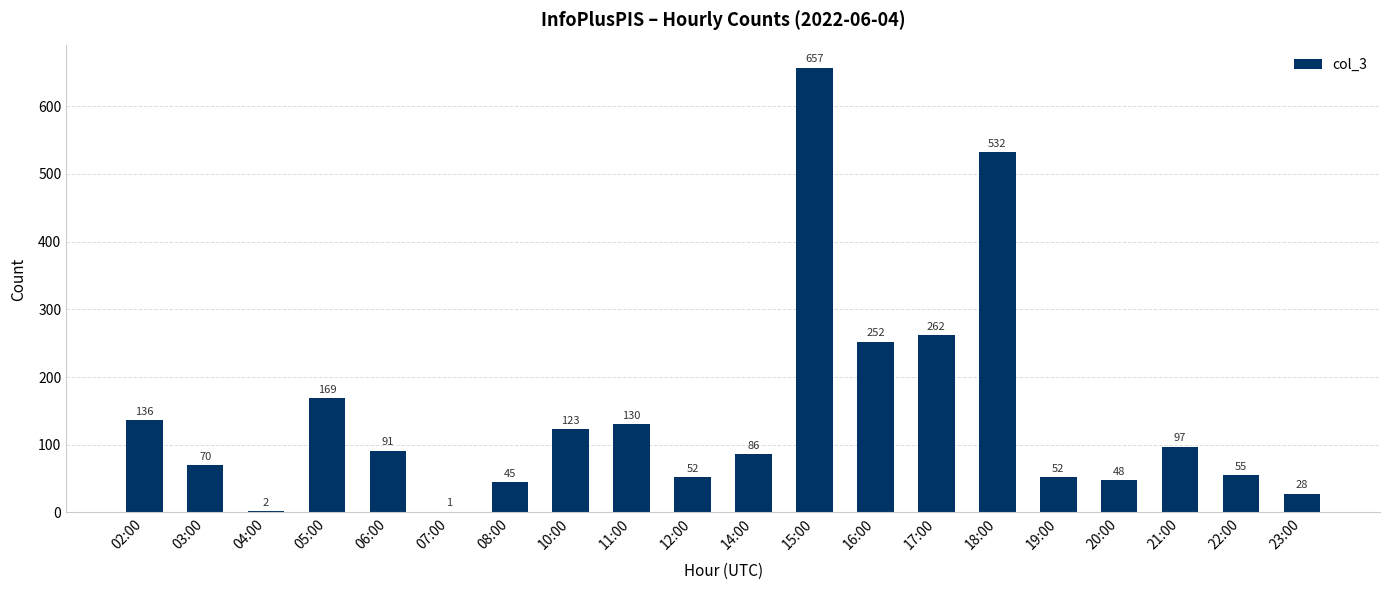

Reading left to right, extract all data points from this chart.

02:00=136	03:00=70	04:00=2	05:00=169	06:00=91	07:00=1	08:00=45	10:00=123	11:00=130	12:00=52	14:00=86	15:00=657	16:00=252	17:00=262	18:00=532	19:00=52	20:00=48	21:00=97	22:00=55	23:00=28